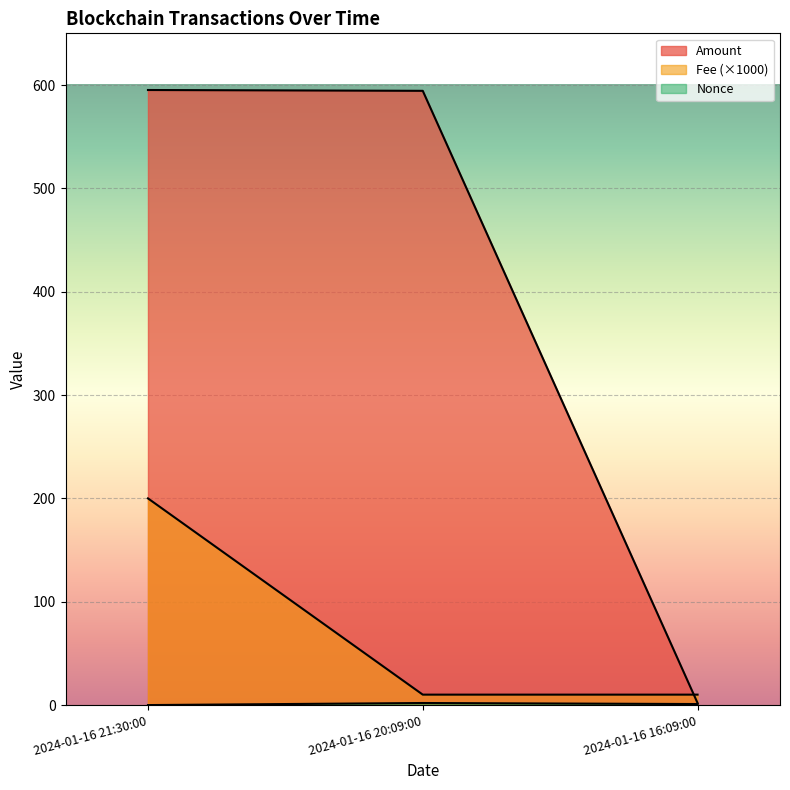

How many series are shown in this chart?

3